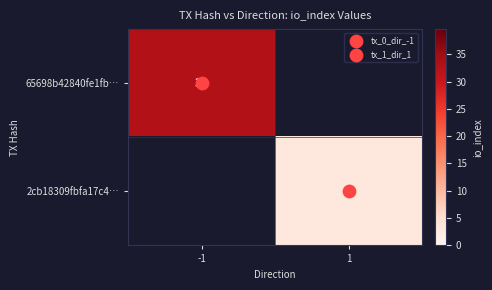

Which series changed the most between -1 and 1?

65698b42840fe1fb…